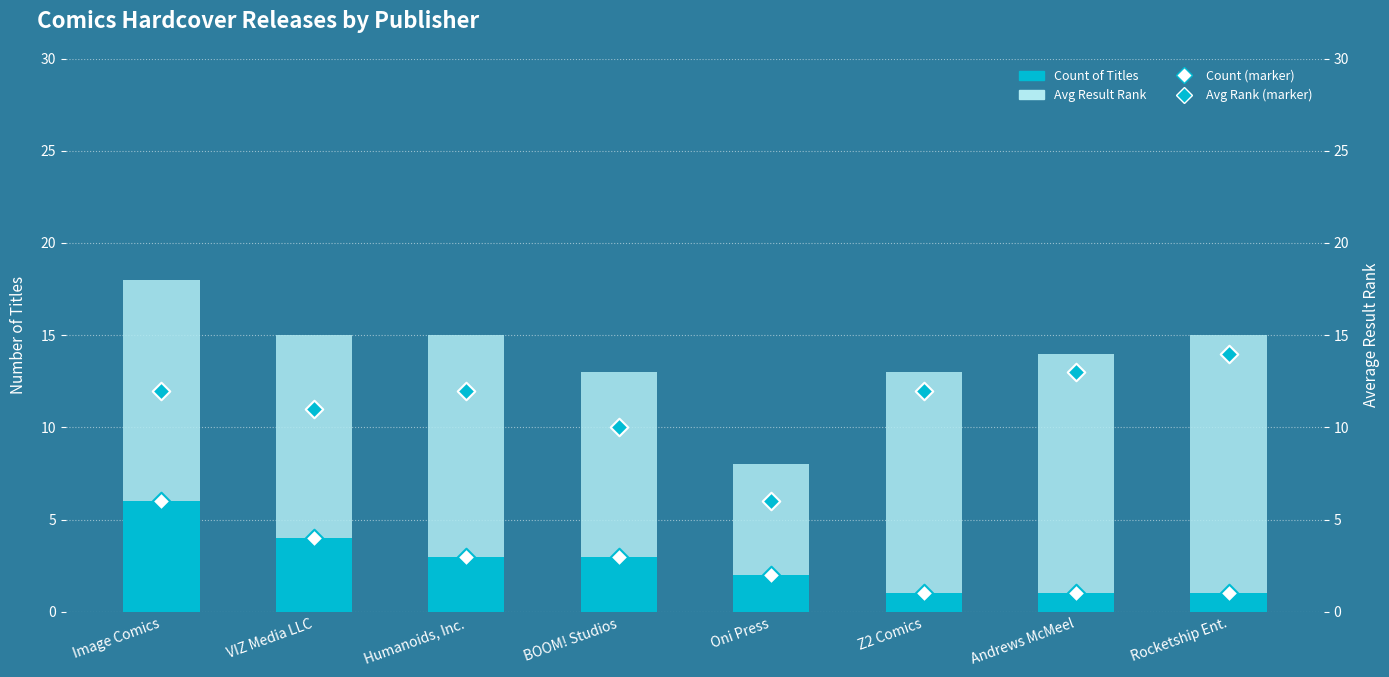

Which series has the largest total across all categories?

Avg Result Rank